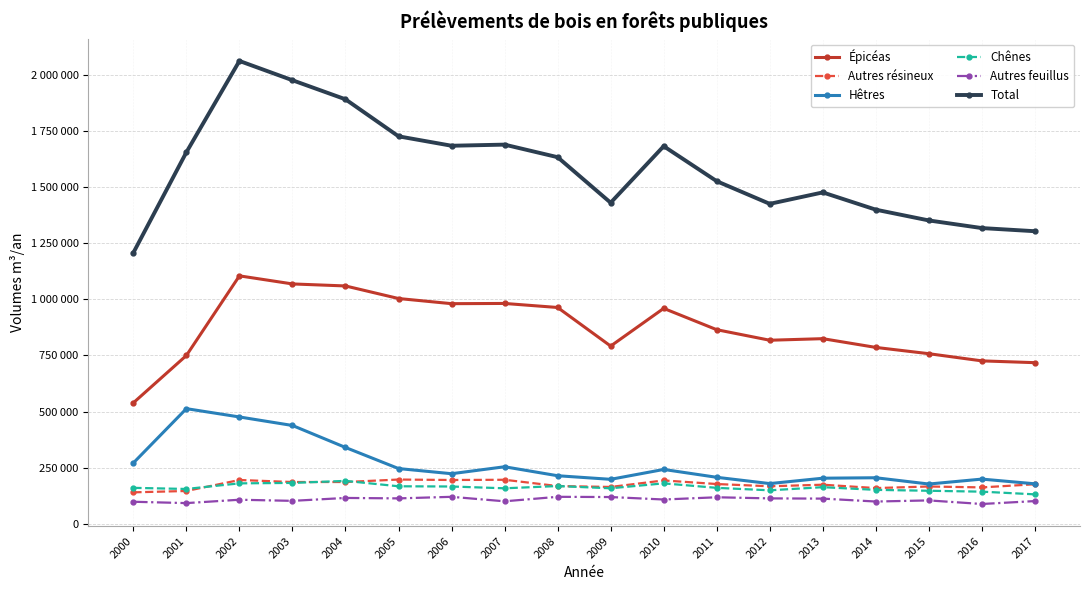

Is this an area chart (filled region under the line)?

No